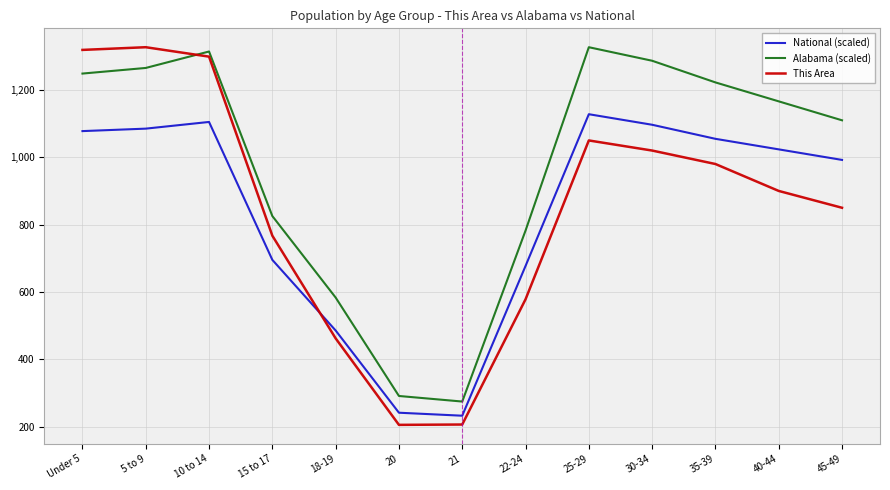

Which series has the largest range (max minus min)?

This Area